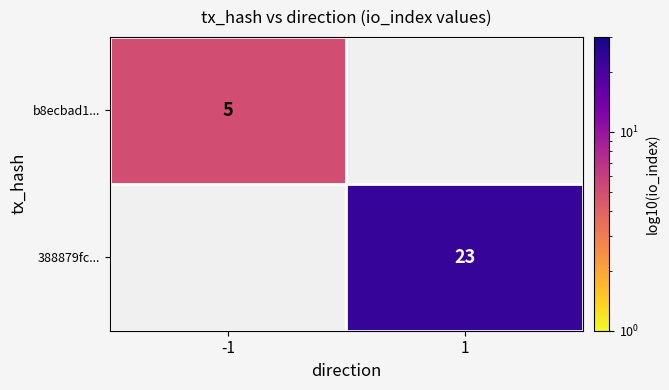

The 388879fc... series shows 23 at 1. True or false?

True